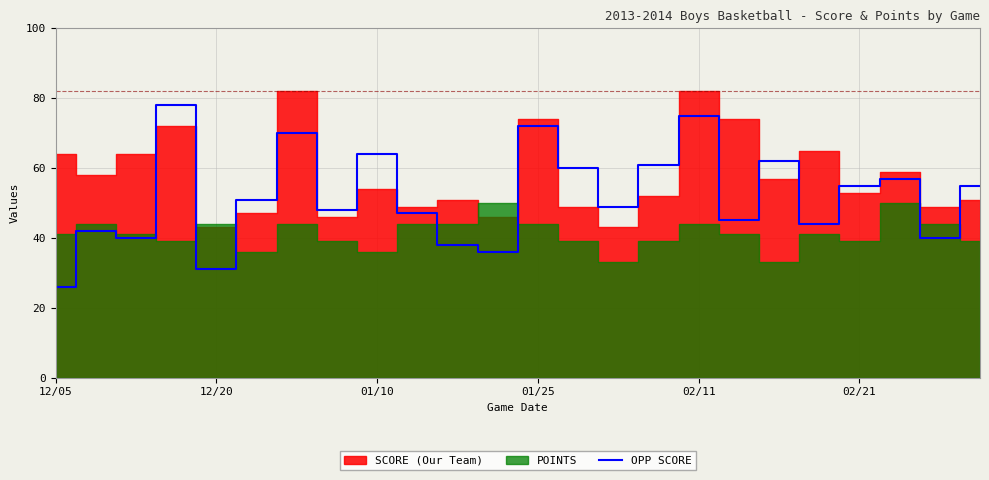

Is it true that OPP SCORE equals 55 at 02/21?

True